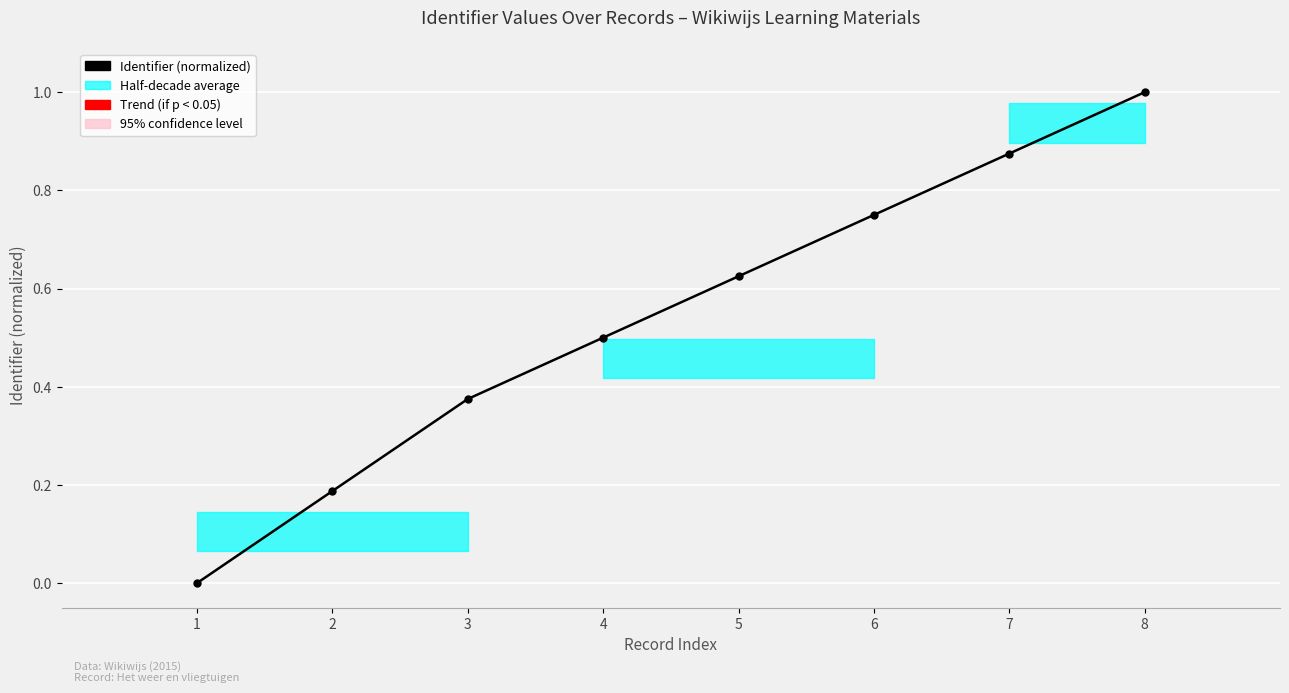

What is the value of the 8th point from the left?

1.0